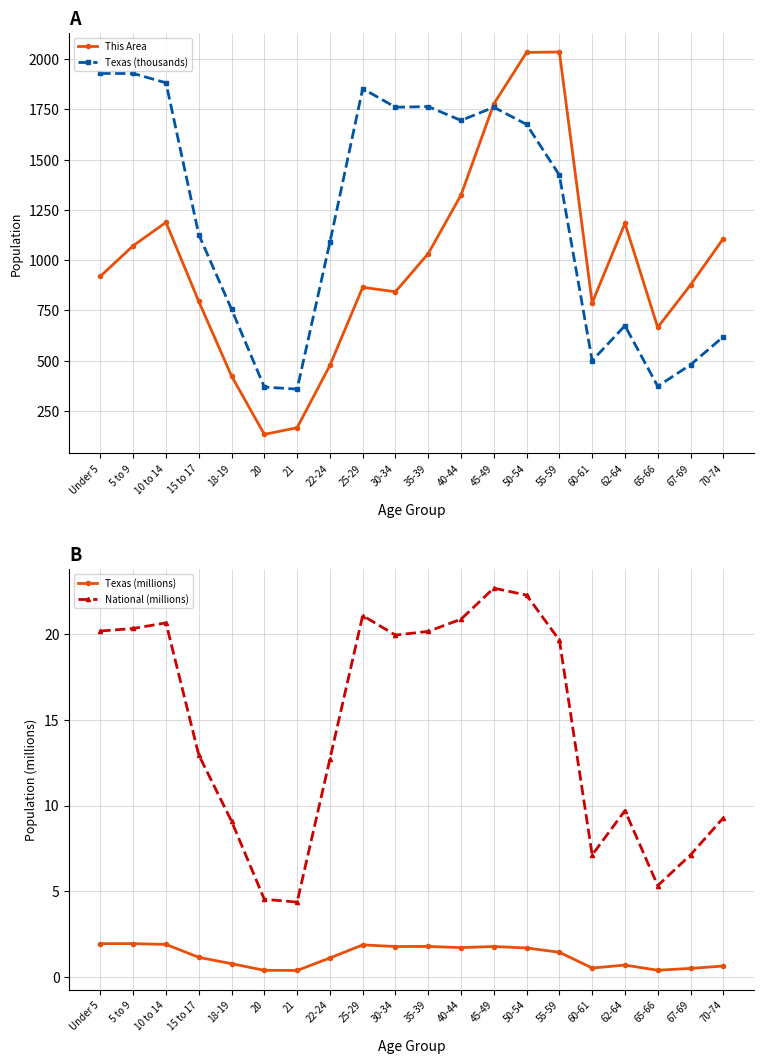

True or false: Texas (thousands) has more than 0 interior local peaks.

True